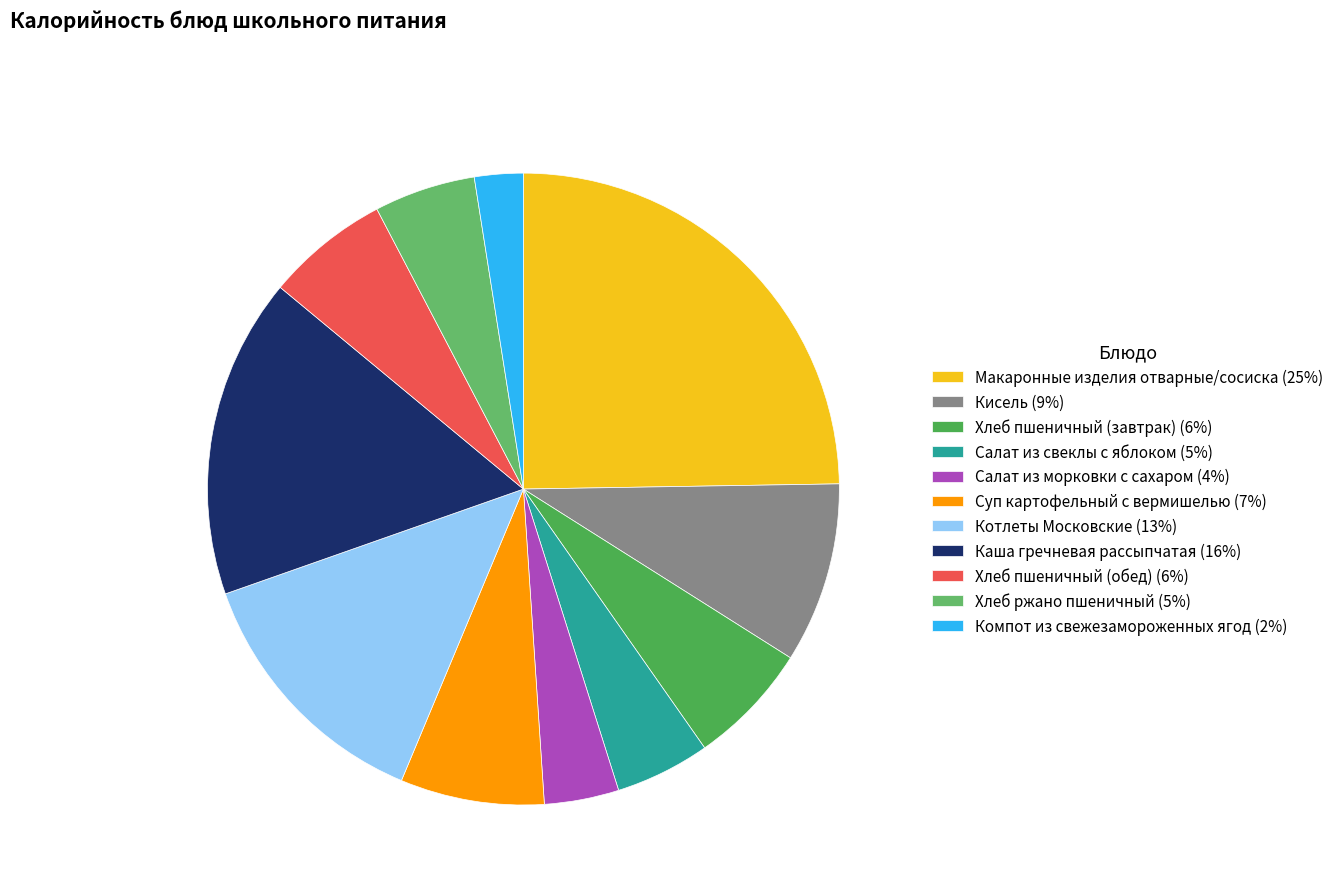

Count the number of slices in the pie.

11